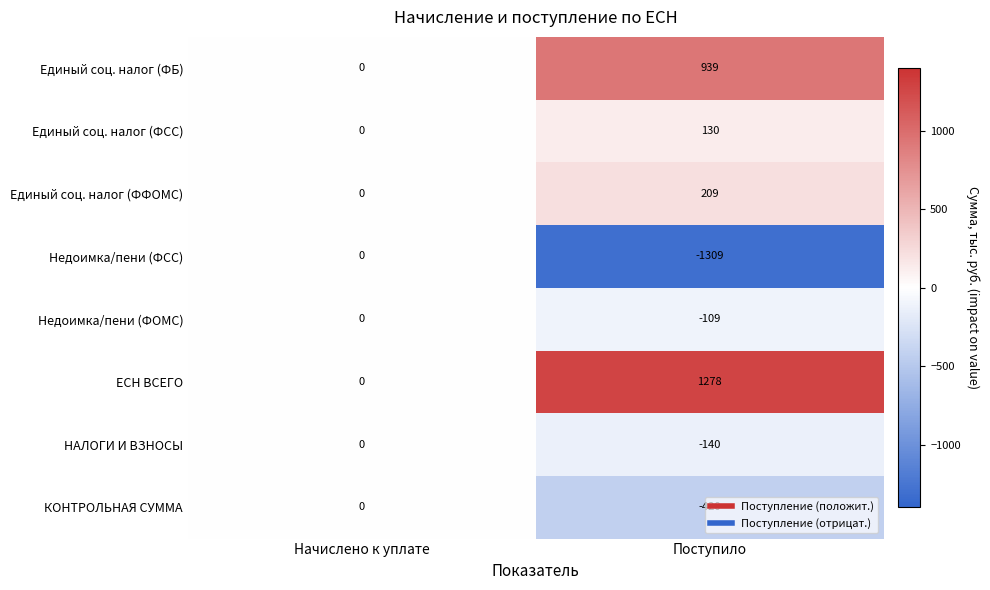

How many series are shown in this chart?

8